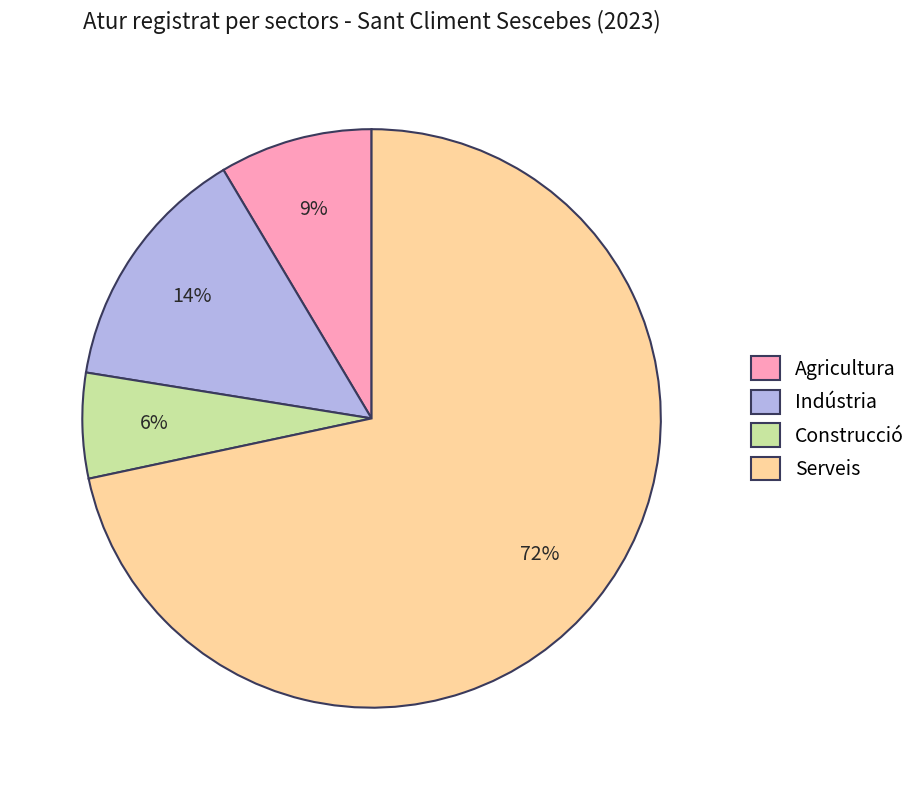

To the nearest percent, what is the combined percentage of Construcció and Indústria?

20%